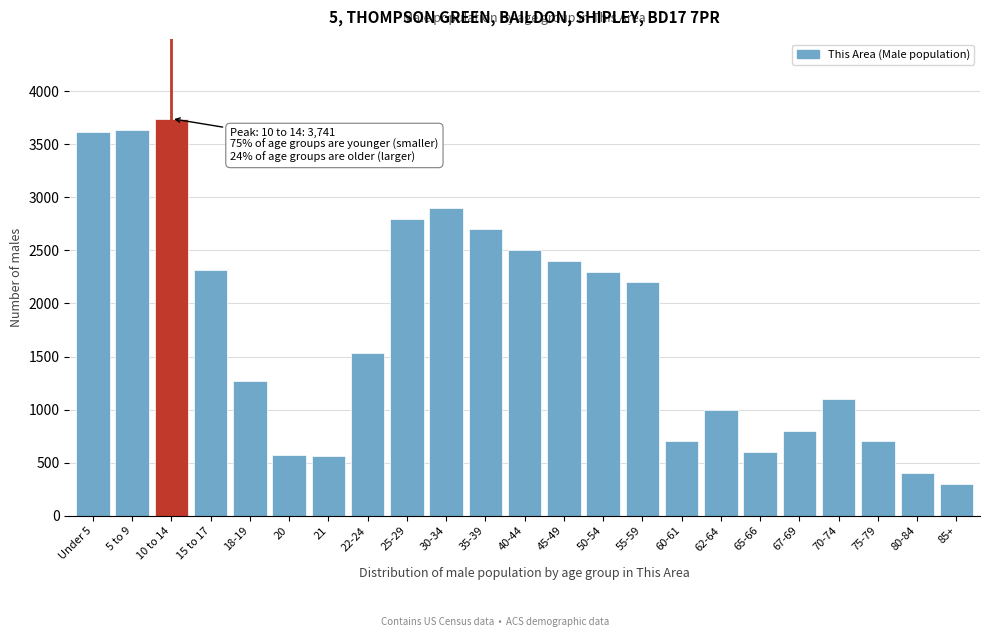

What value does the data have at 21, to the nearest 100?

600